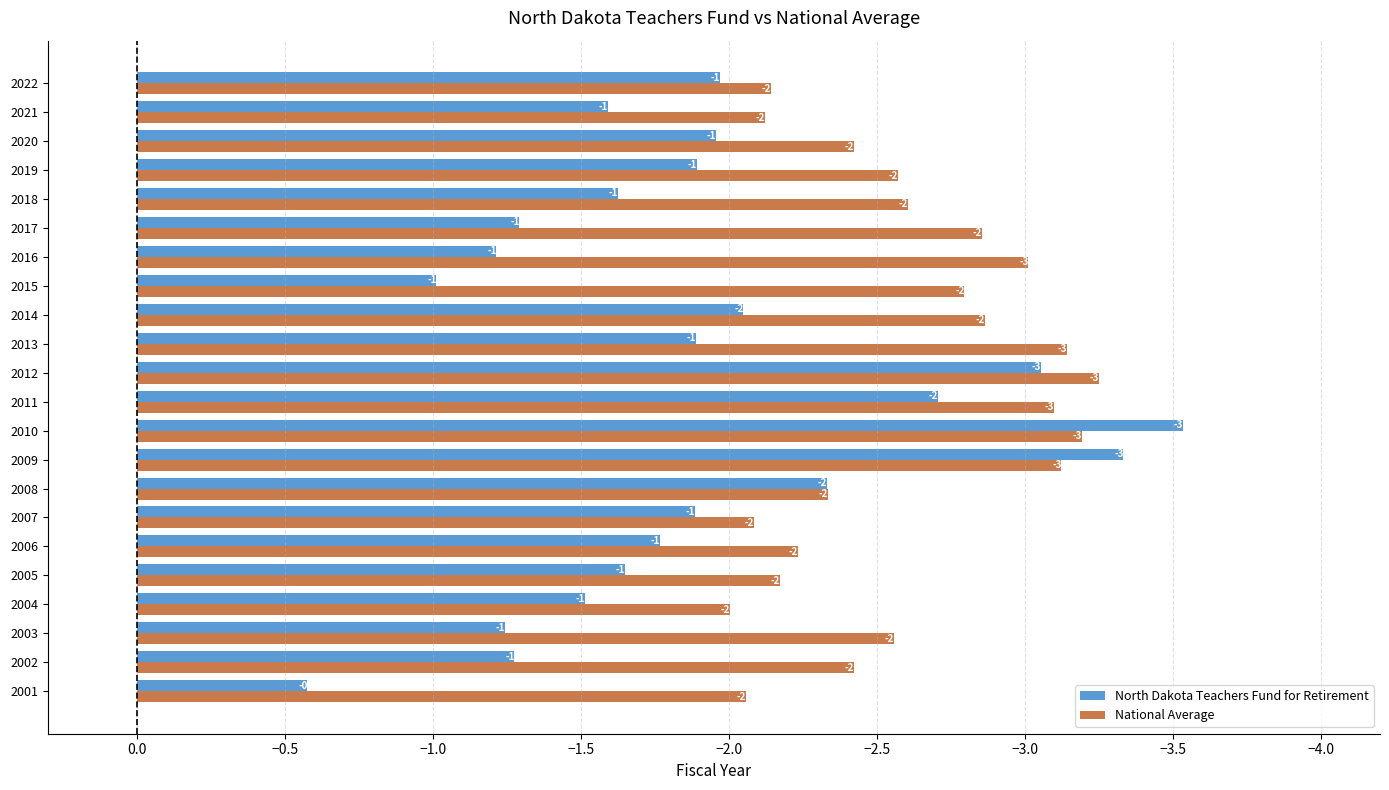

What is the difference between the National Average values at 2012 and 2001?

1.2